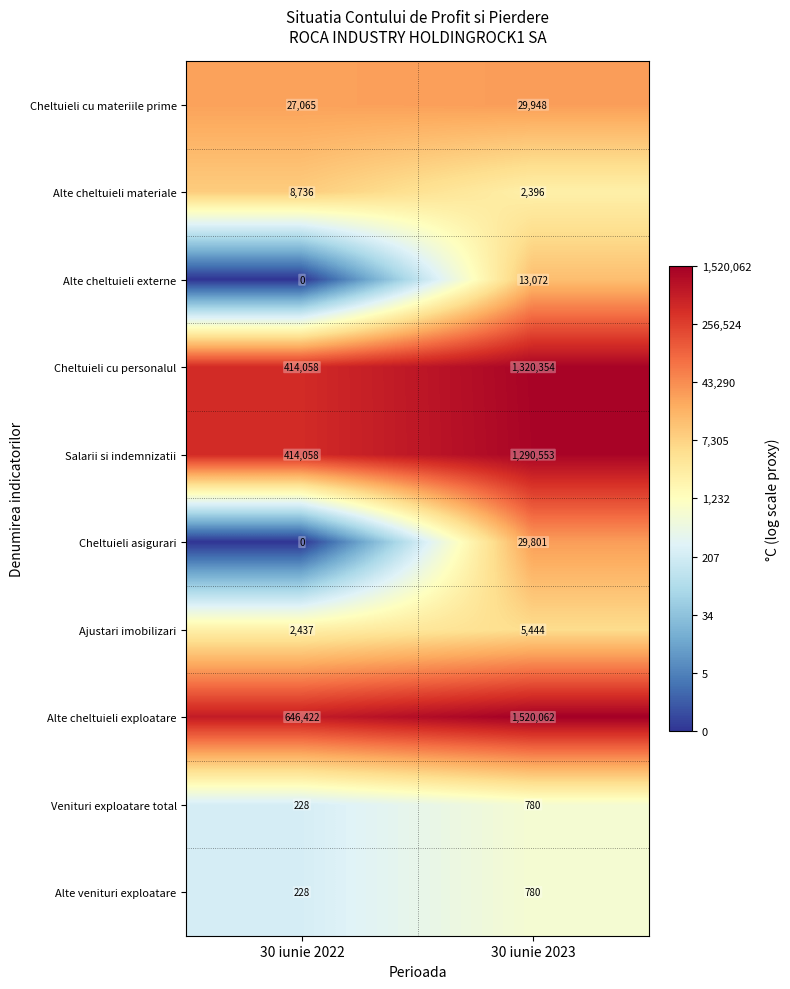

Which category has the lowest value across all series?

30 iunie 2022